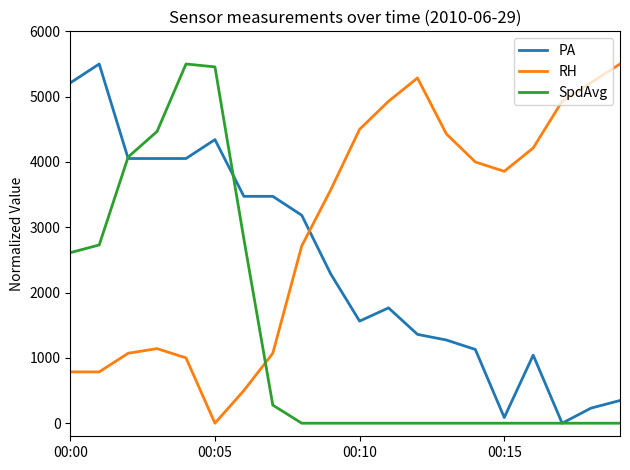

Which series has the largest total across all categories?

RH